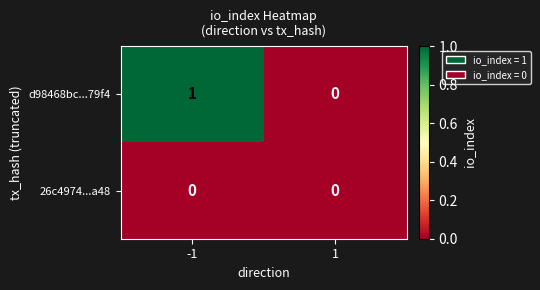

Which series has the largest range (max minus min)?

d98468bc...79f4